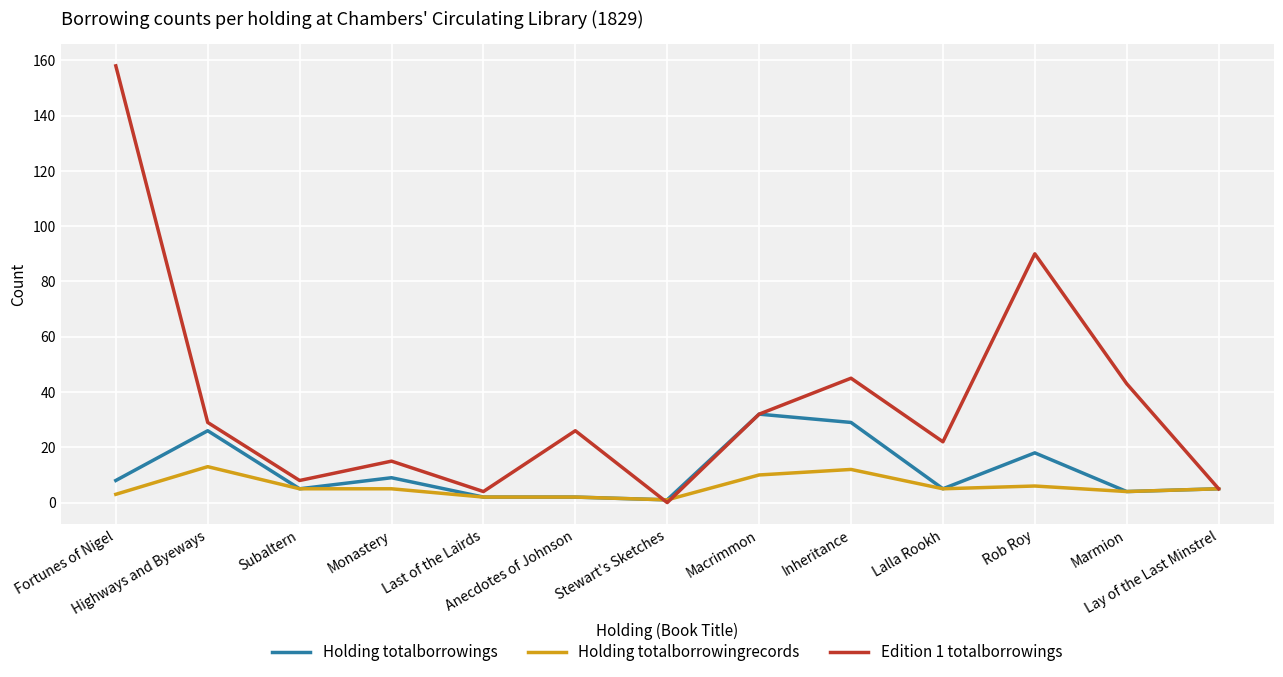

What is the sum of all Edition 1 totalborrowings values?

477